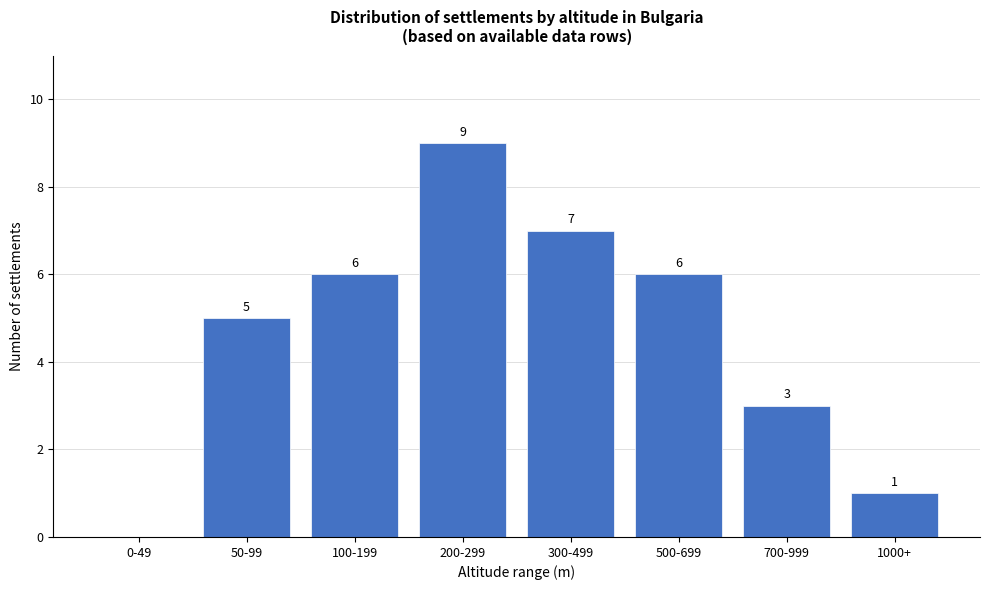

Reading left to right, extract all data points from this chart.

0-49=0	50-99=5	100-199=6	200-299=9	300-499=7	500-699=6	700-999=3	1000+=1